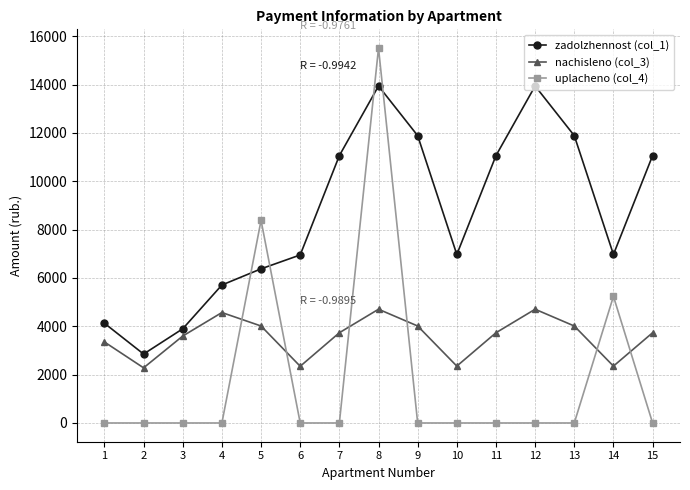

What is the spread (max minus min) of values at 11?

11059.2